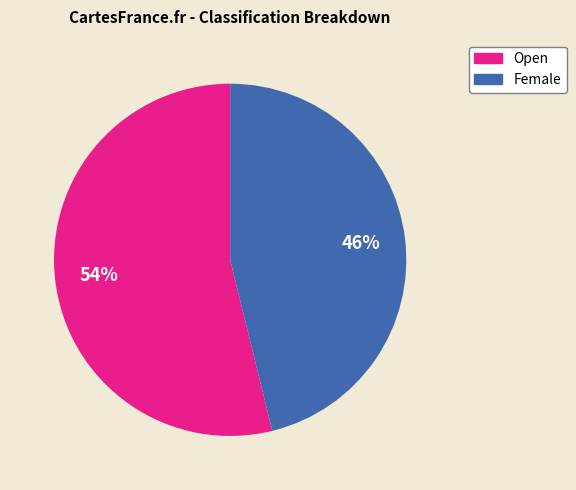

What is the majority slice?

Open